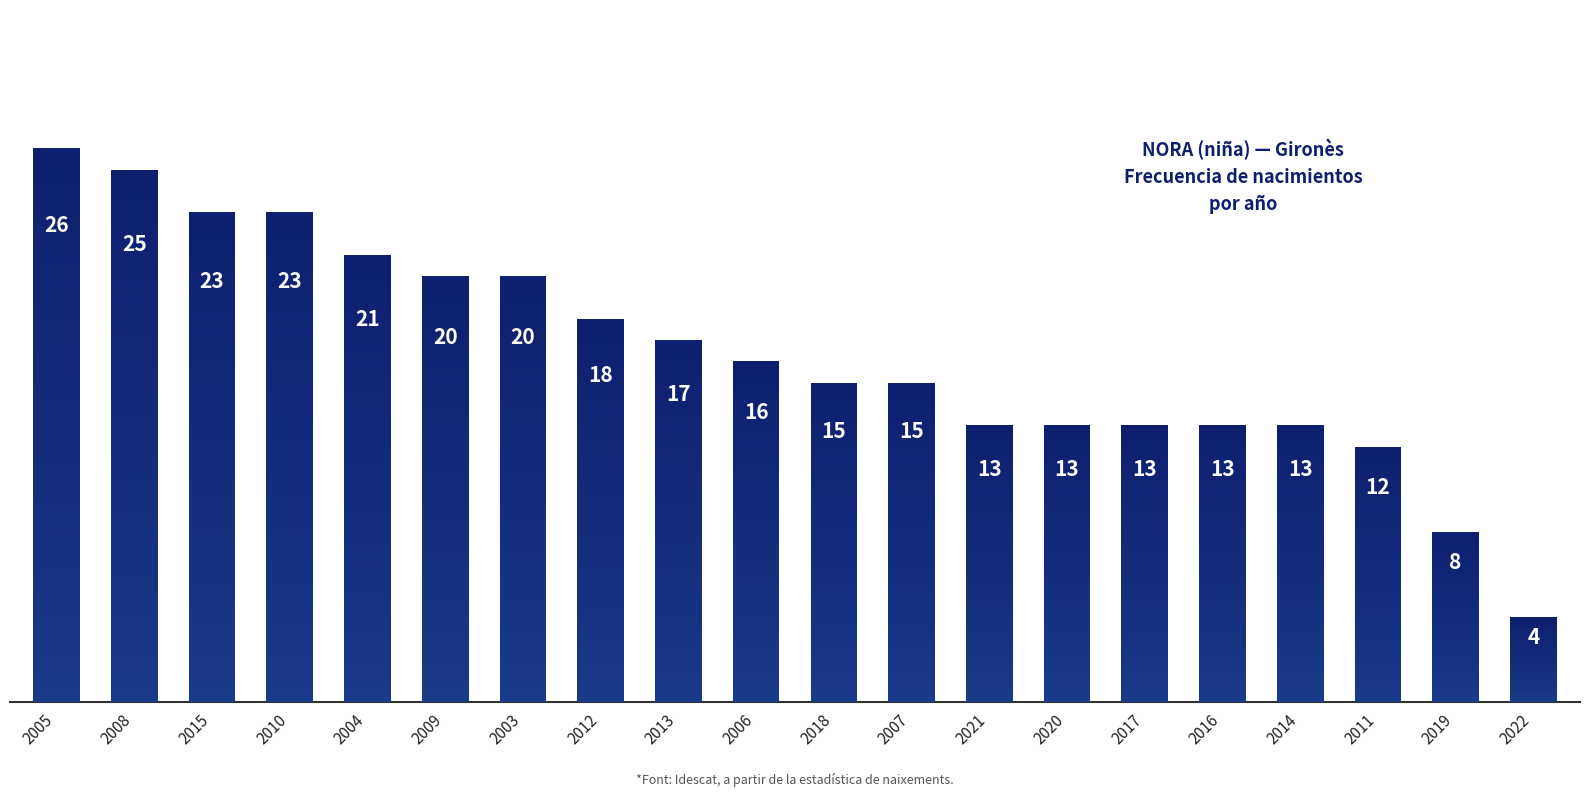

Reading left to right, list all the values displayed in this chart.

26	25	23	23	21	20	20	18	17	16	15	15	13	13	13	13	13	12	8	4